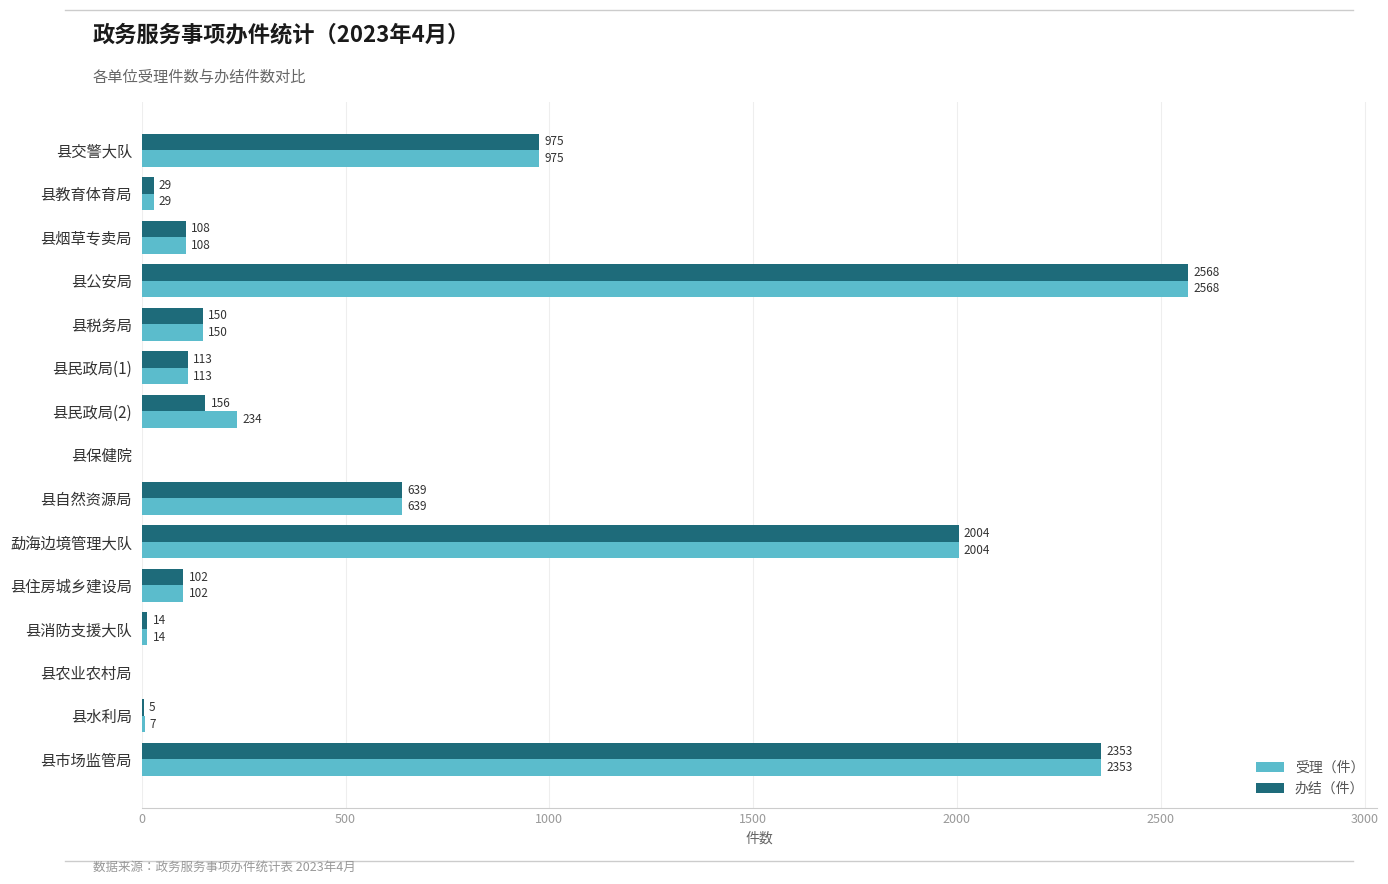

What is the sum of the 受理（件） values at 县教育体育局 and 县市场监管局?

2382